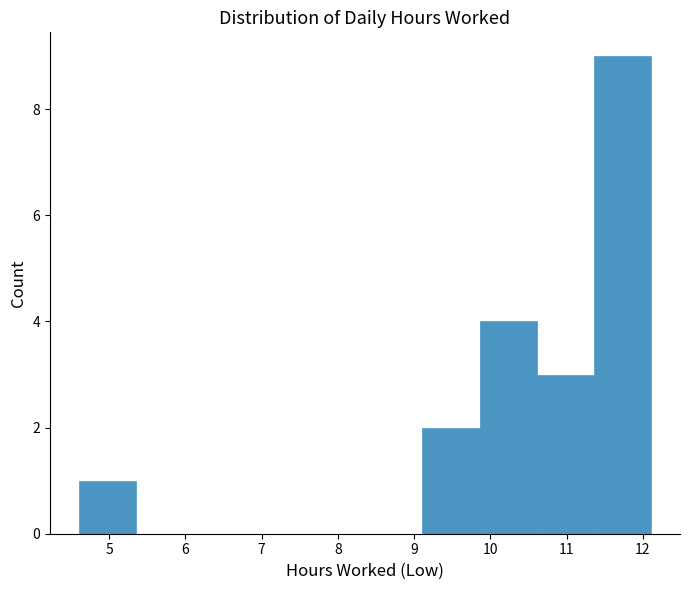

How tall is the bar that spans 11.4 to 12.1 on the x-axis? Neither the bar edges nor the heights are printed on the chart, so give them approximately, as read against the axes.

9